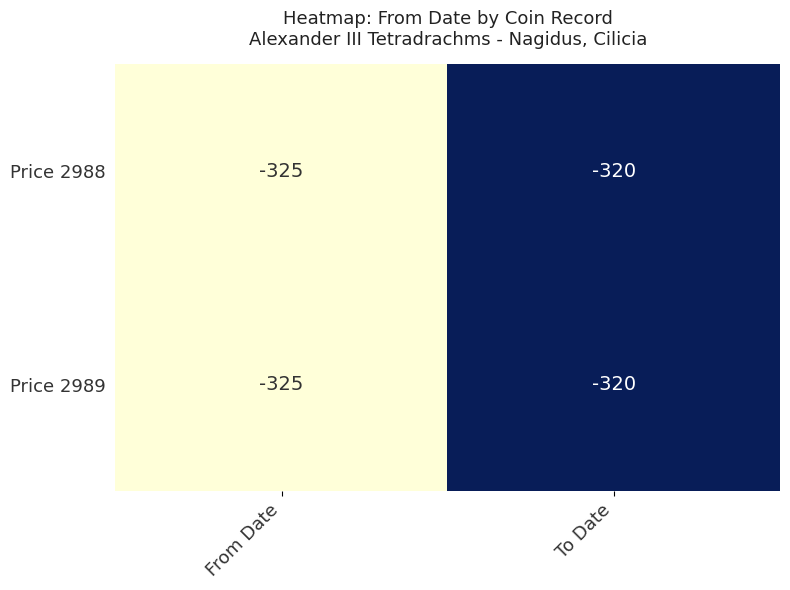

At how many categories does at least one series exceed -324?

1